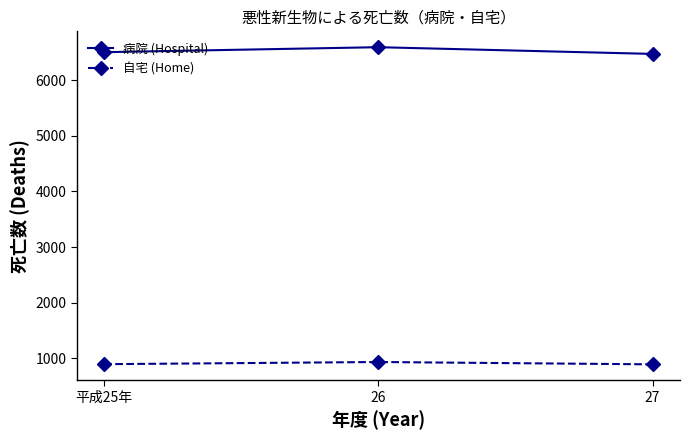

The value of 病院 (Hospital) at 27 is 4261. True or false?

False